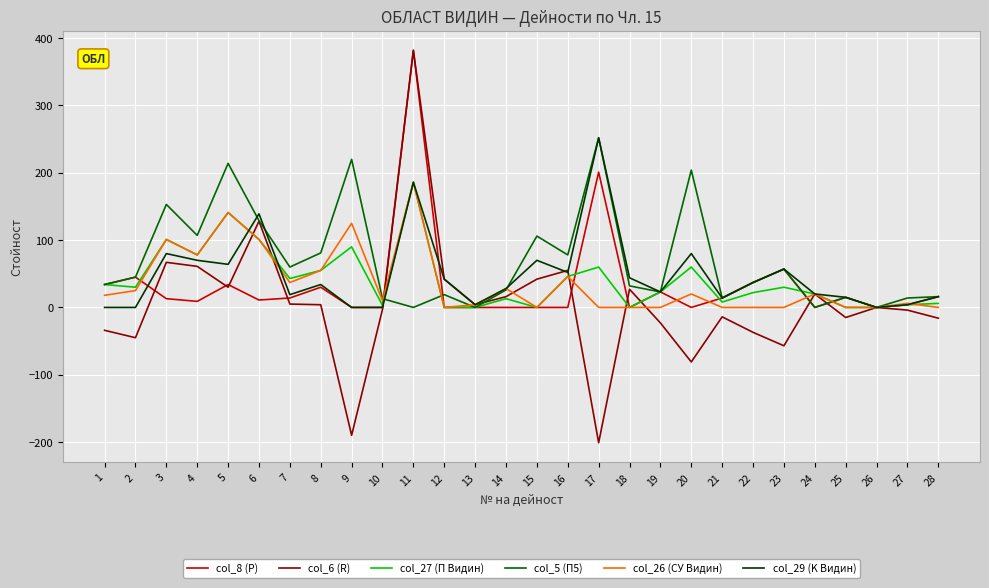

The value of col_26 (СУ Видин) at 7 is 13. True or false?

False